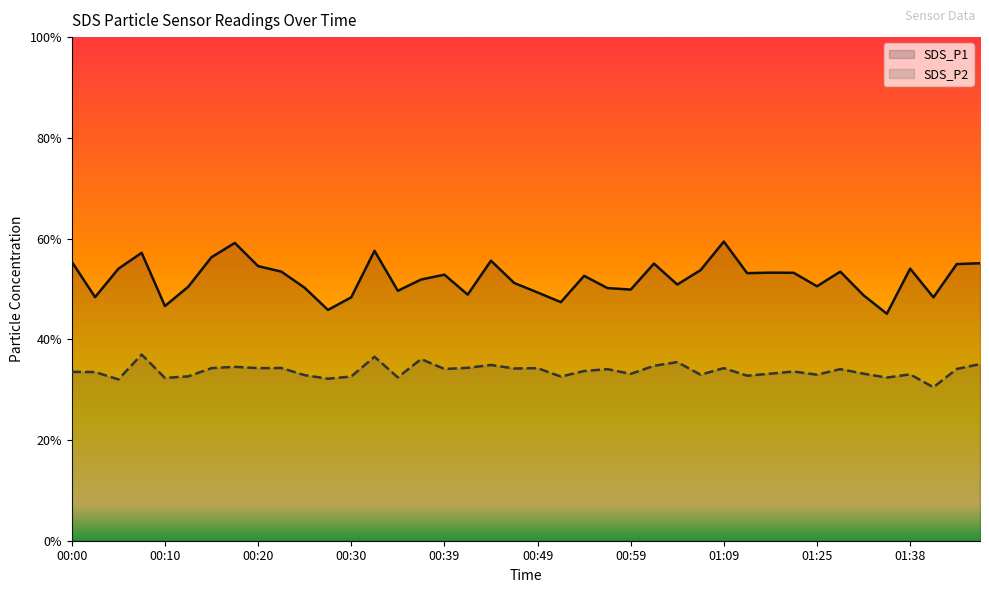

At which category does SDS_P2 reach its first local peak?

00:07